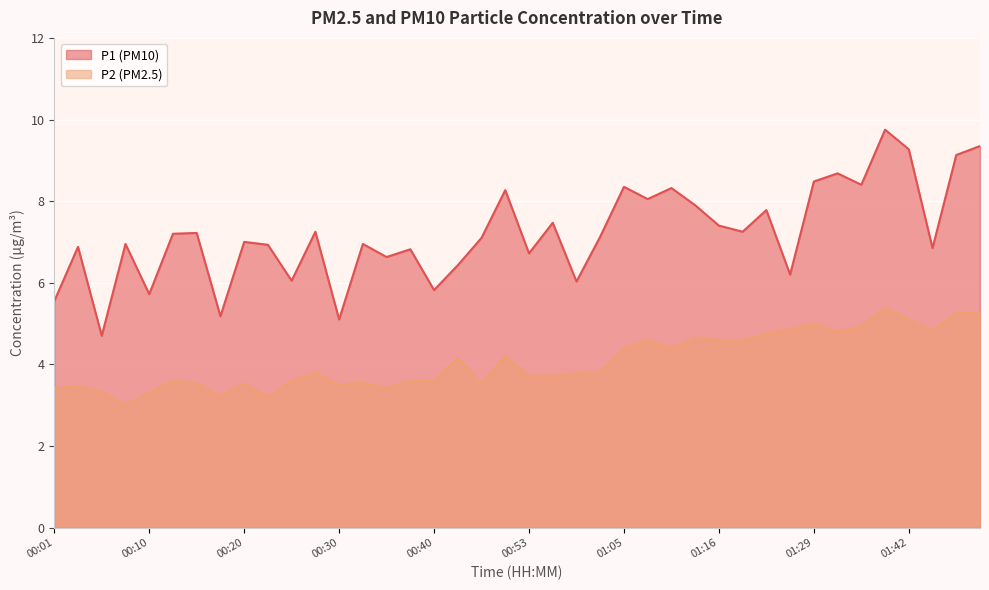

True or false: P2 and P1 cross at least once.

False